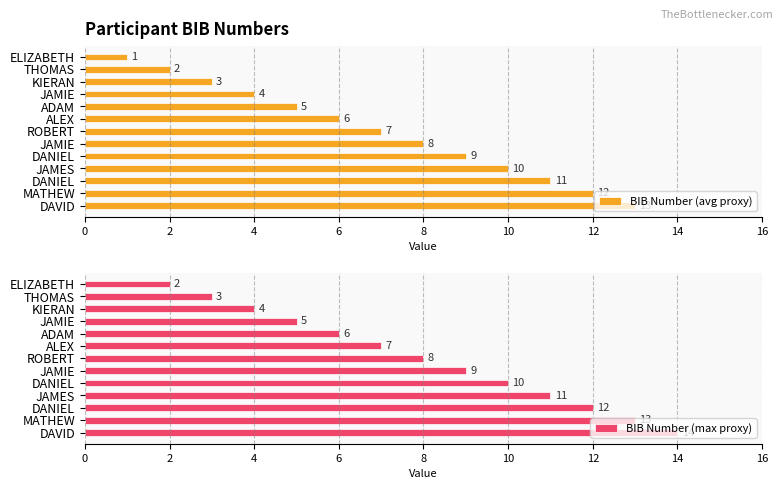

Rank the series by their maximum value, from highest to lowest.

BIB Number (max proxy), BIB Number (avg proxy)